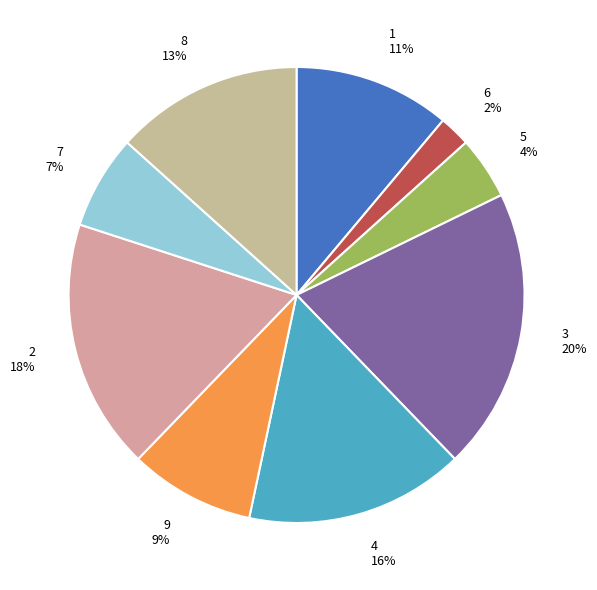

To the nearest percent, what portion does 7 represent?

7%